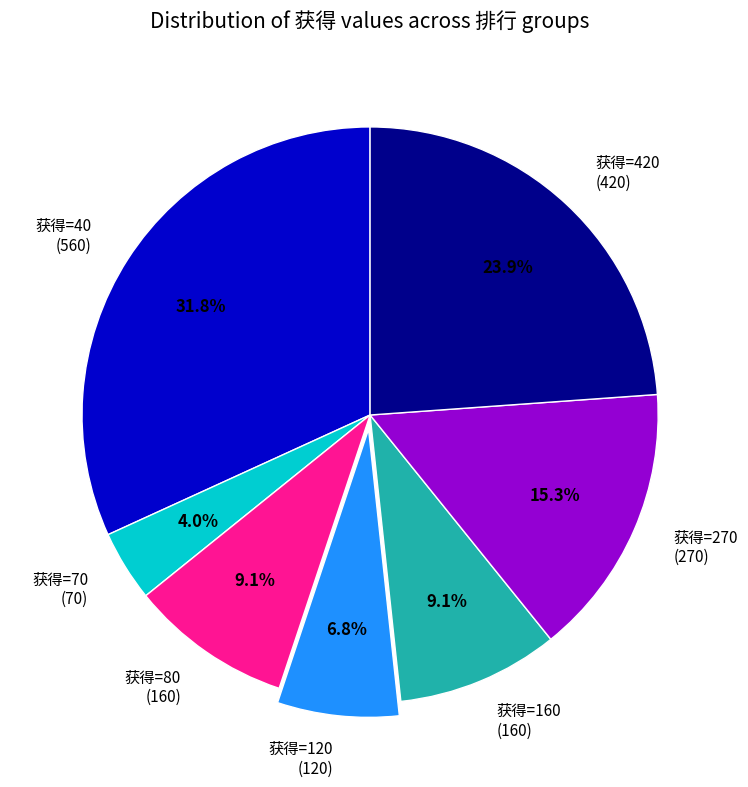

Is 获得=270 (270) the majority of the pie?

No